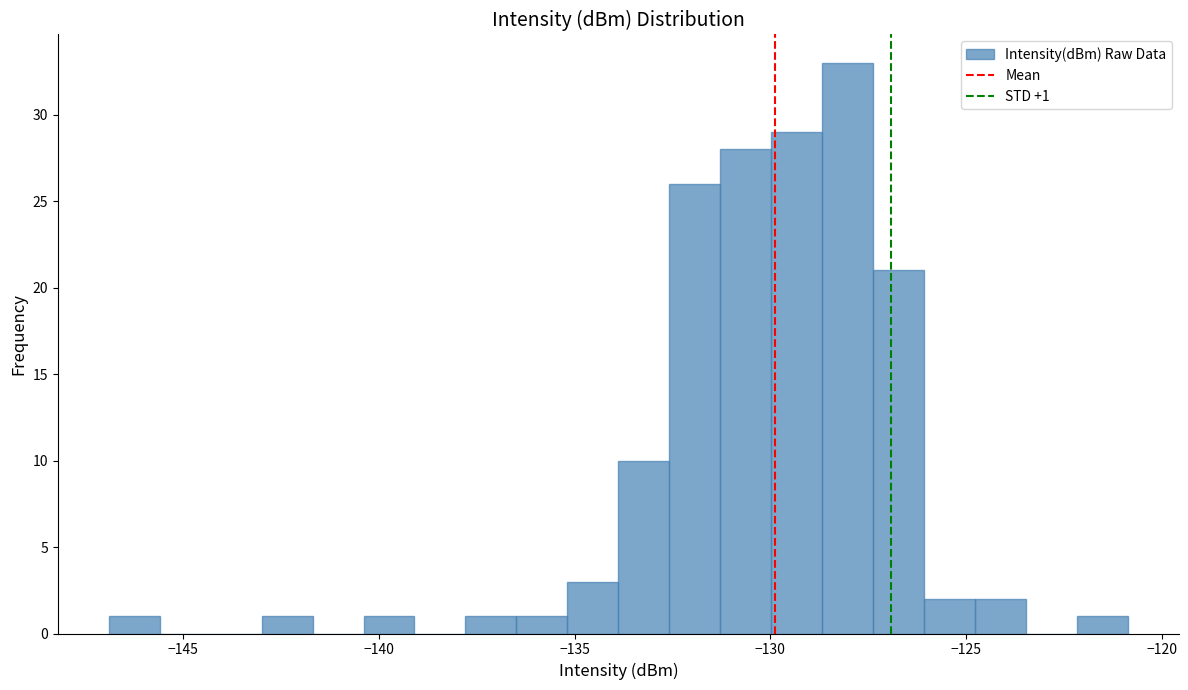

Read against the x-axis, roughly where is the centre of the tallest bar?

-128.0